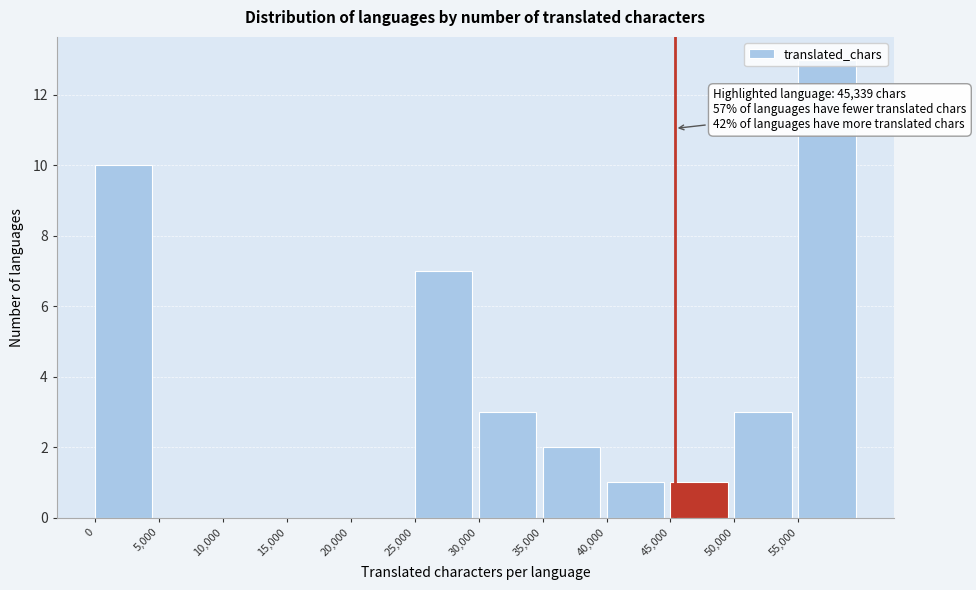

Which range on the x-axis has the tallest bar?

55000 to 60000